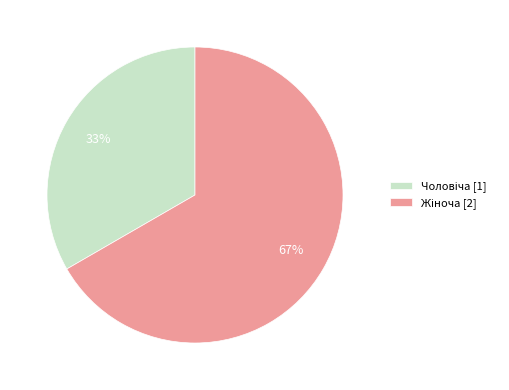

Does any single category account for the majority?

Yes